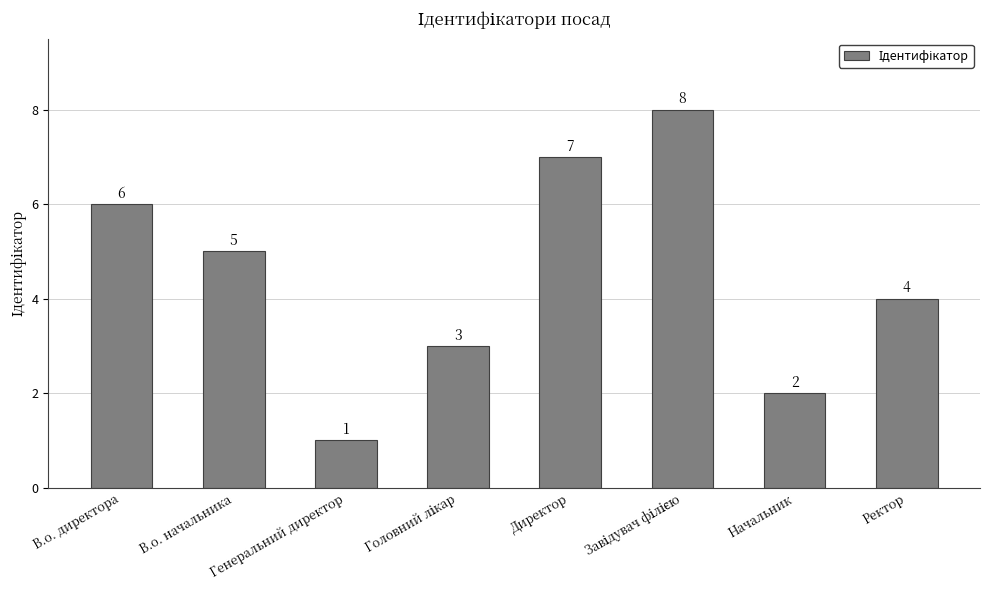

How many values are below 5?

4